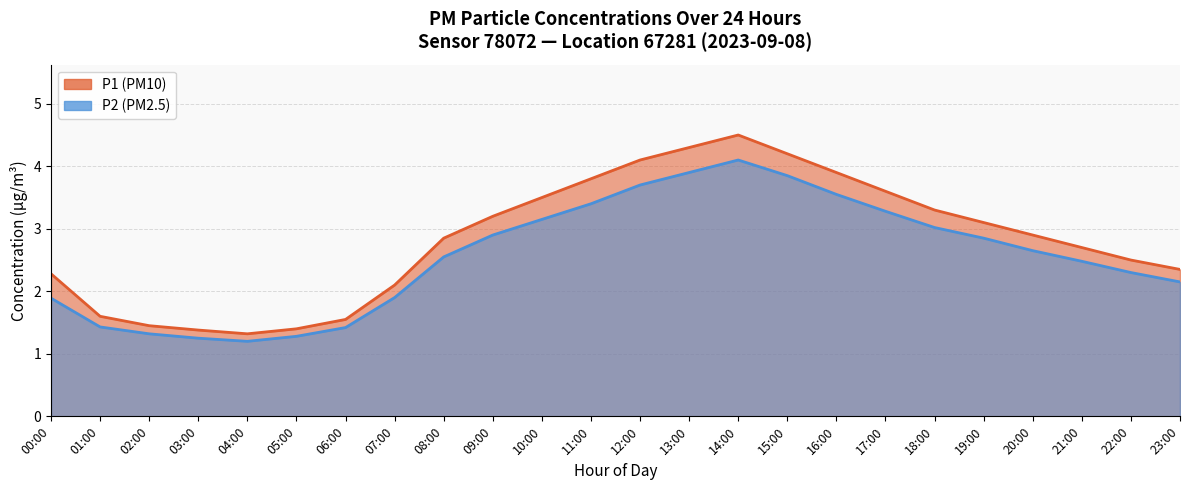

True or false: P1 and P2 cross at least once.

False